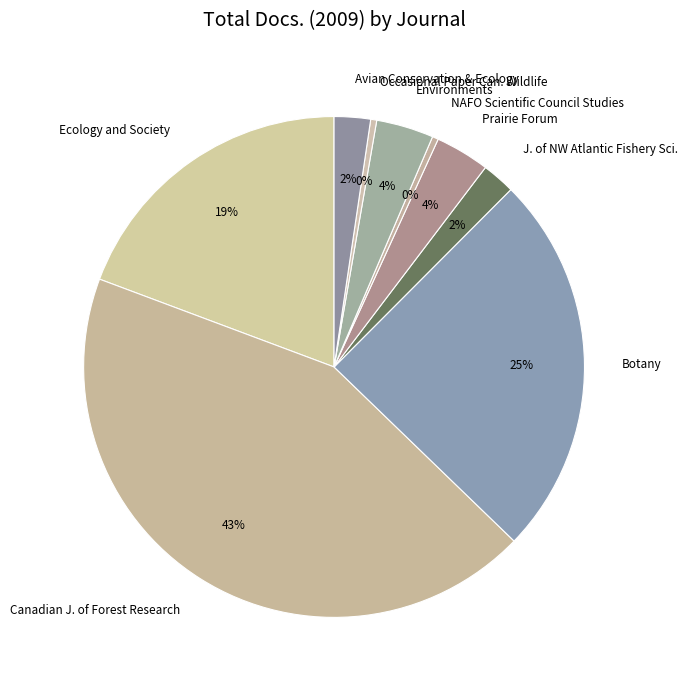

The Ecology and Society slice represents 32% of the pie. True or false?

False